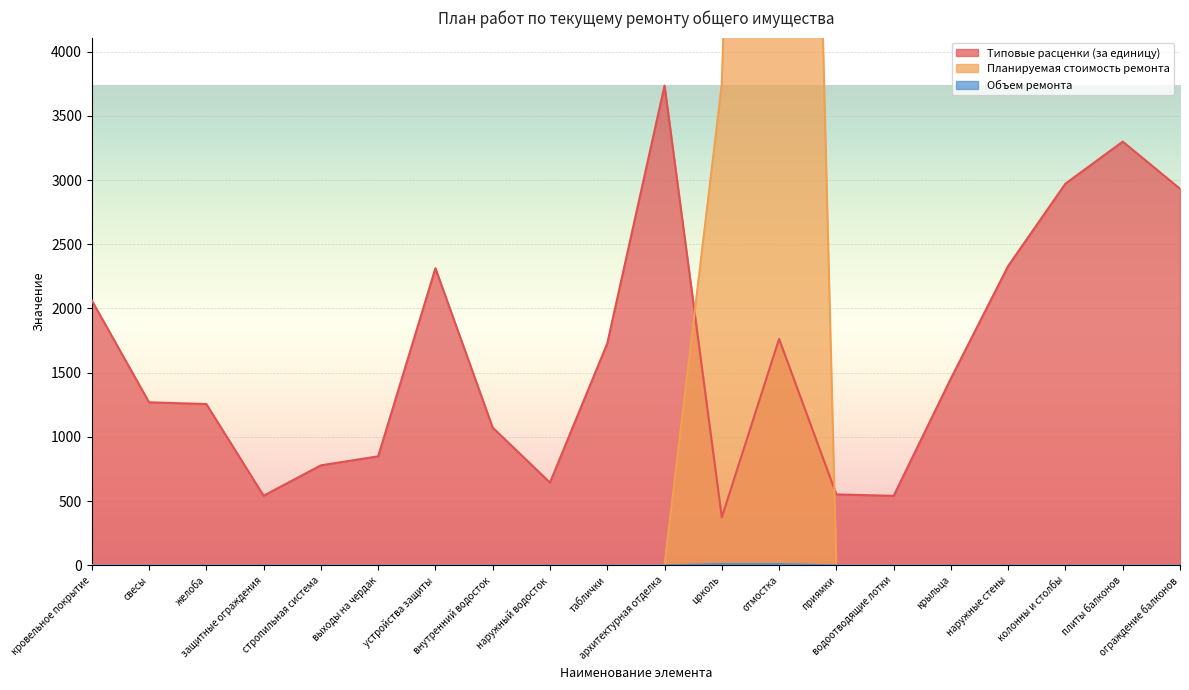

Which series has the widest spread of values?

Планируемая стоимость ремонта